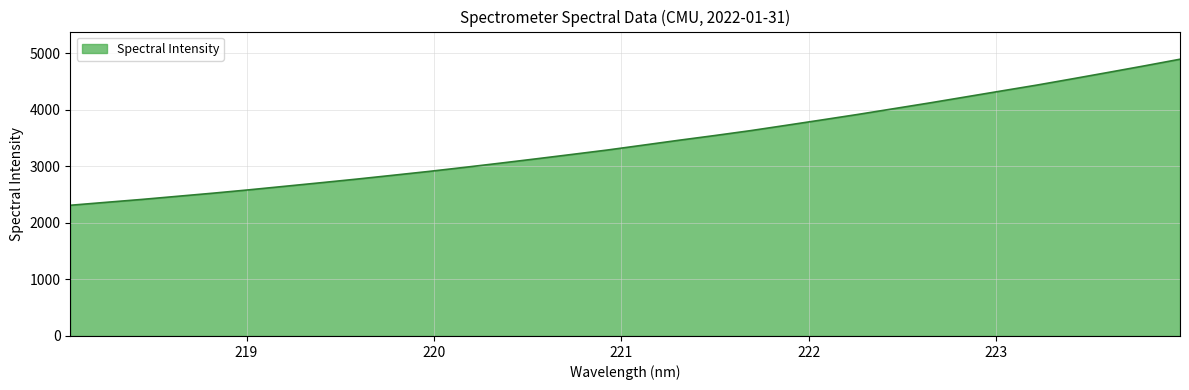

What is the maximum value shown in the chart?

4895.0